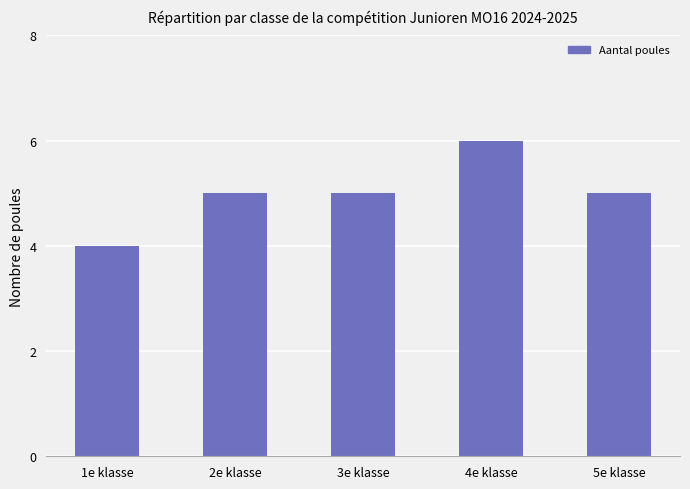

Which label corresponds to the smallest value in the chart?

1e klasse